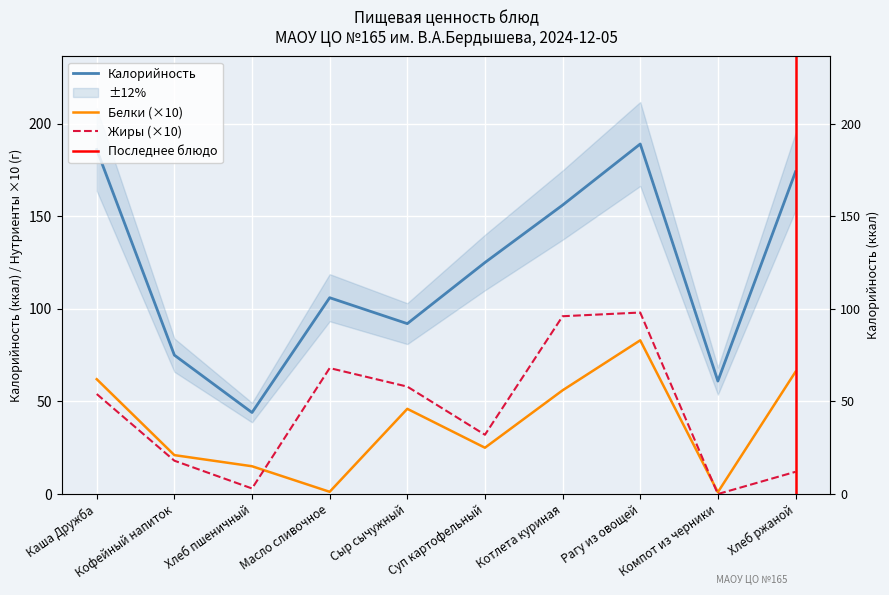

Reading left to right, transcribe all the data shown in this chart.

Калорийность: 186.0	75.0	44.0	106.0	92.0	125.0	156.0	189.0	61.0	174.0
Белки: 62.0	21.0	15.0	1.2	46.0	25.0	56.0	83.0	1.0	66.0
Жиры: 54.0	18.0	3.0	68.0	58.0	32.0	96.0	98.0	0.0	12.0